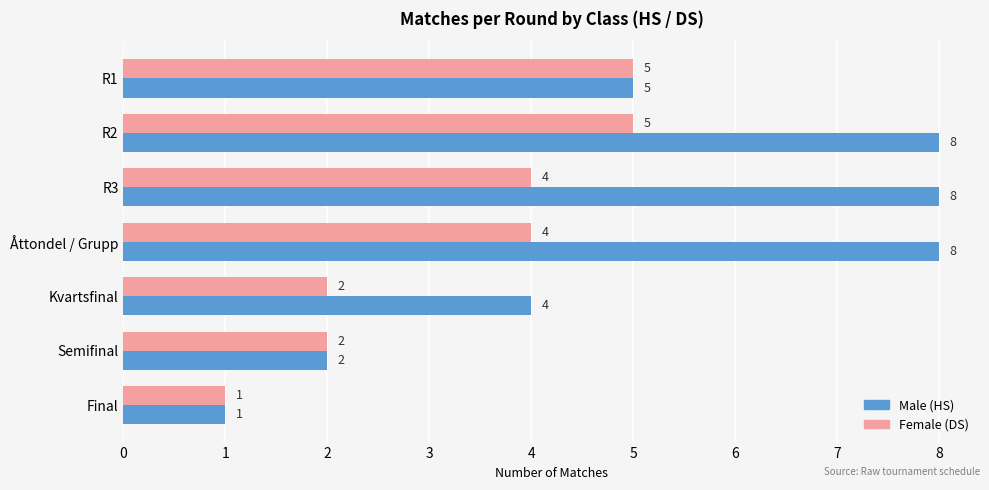

What is the maximum value shown in the chart?

8